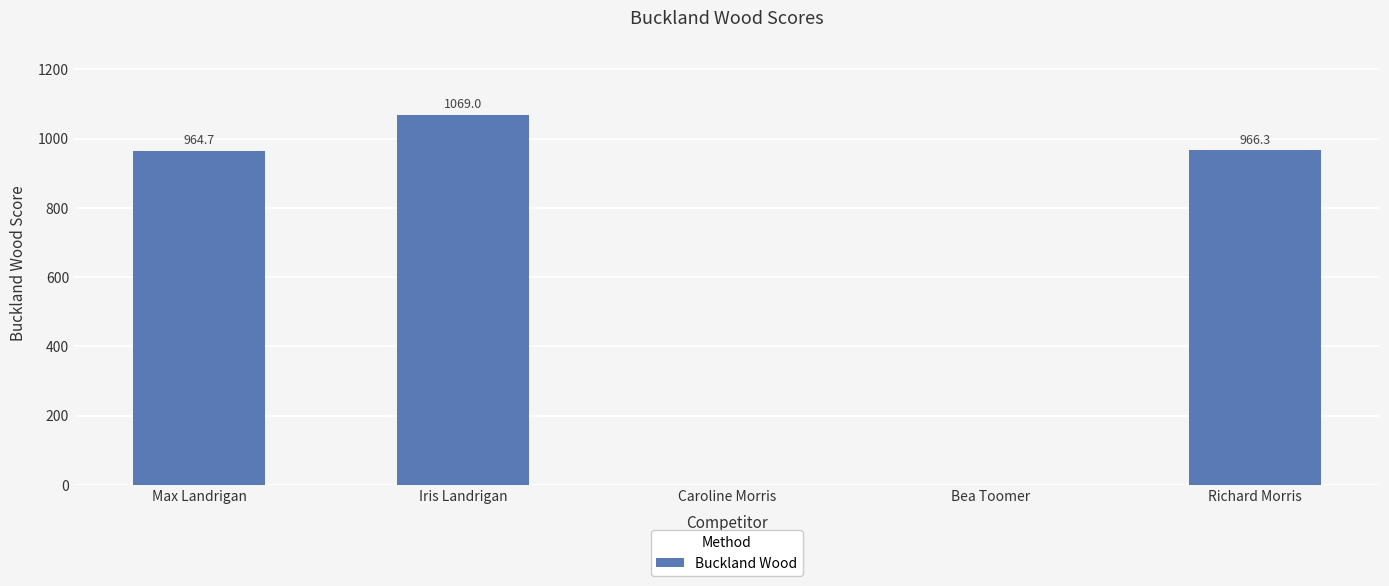

What is the approximate value at Richard Morris?

966.3